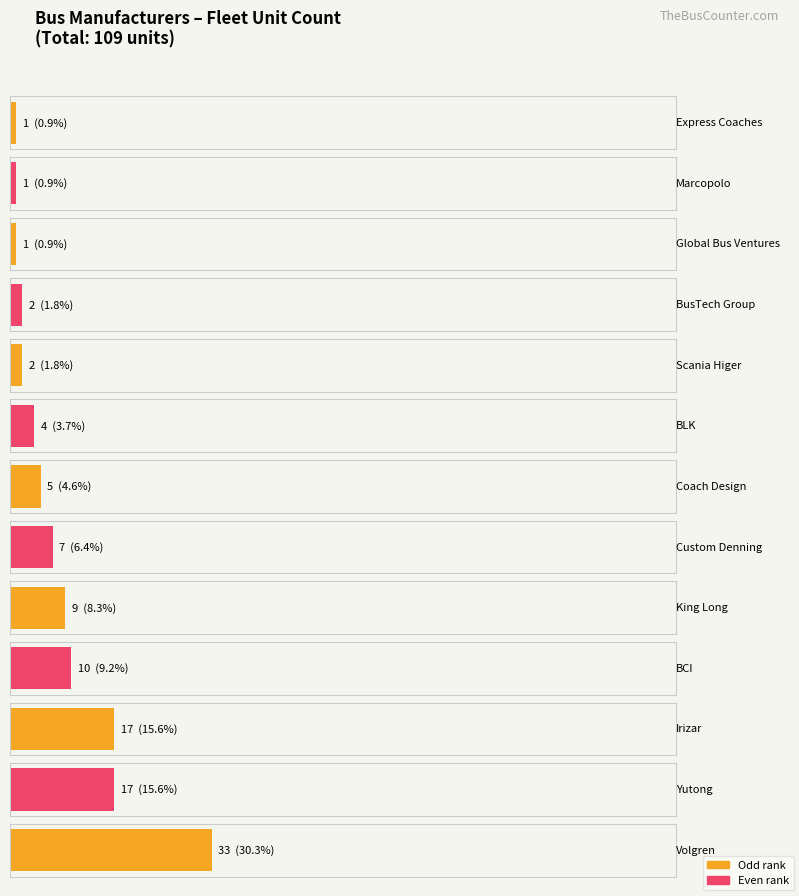

True or false: the data shows 17 at Yutong.

True